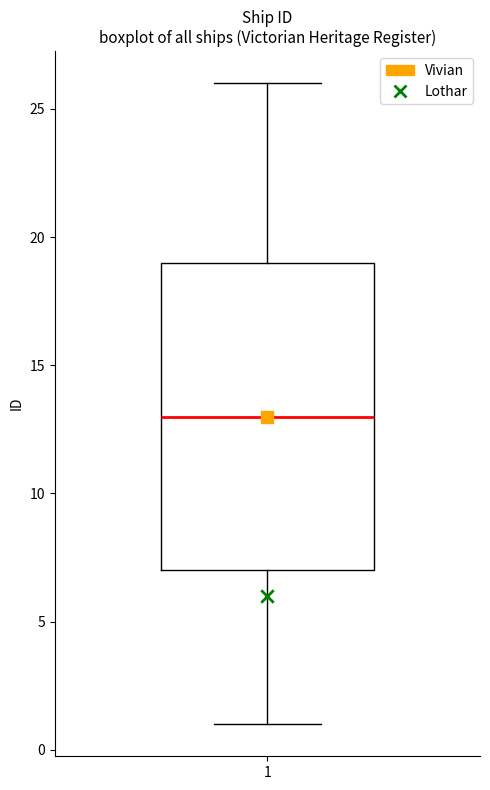

Where is the upper edge of the box at x = 1 on the y-axis? The values are not printed on the chart, so give them approximately, as read against the axis.

19